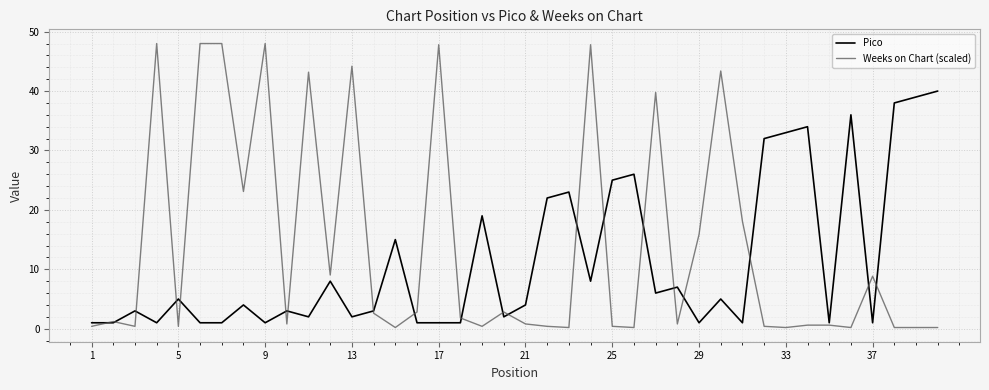

Which series has the largest total across all categories?

Weeks on Chart (scaled)